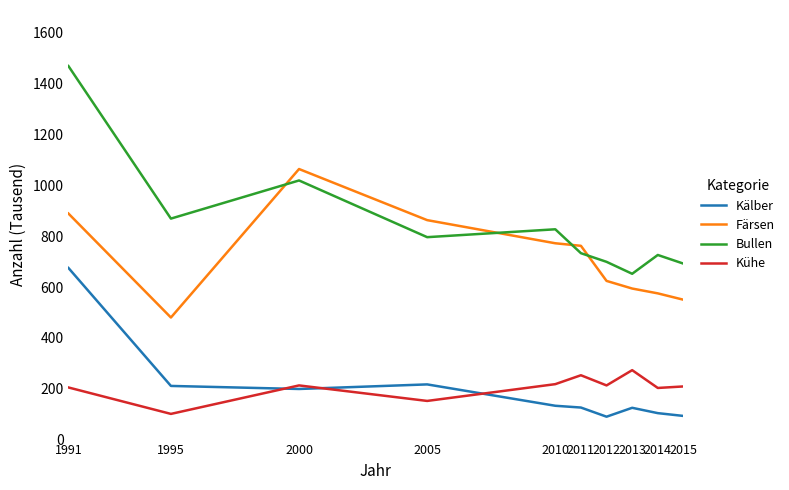

At which category does Färsen reach its first local valley?

1995